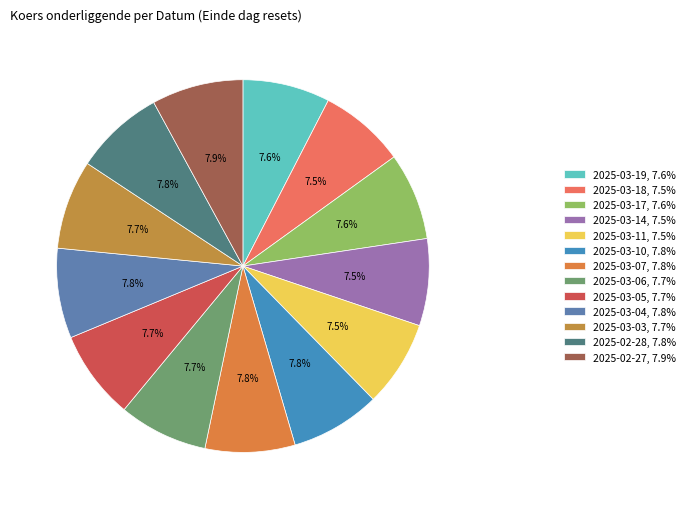

Which slice is the largest?

2025-02-27